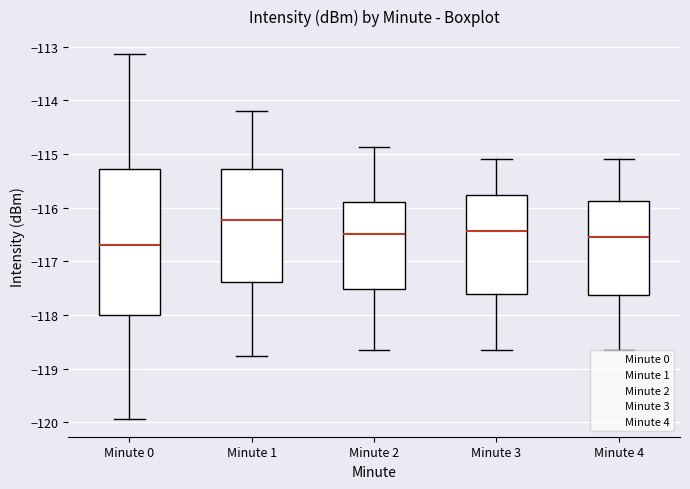

Reading left to right, read every box against the y-axis: the position of its median line, the range the box covers, and the ends of its whiskers. The values are not printed on the chart, so give them approximately, as read against the axis.

Minute 0: median -116.7, box -118.0 to -115.3, whiskers -119.9 to -113.1
Minute 1: median -116.2, box -117.4 to -115.3, whiskers -118.8 to -114.2
Minute 2: median -116.5, box -117.5 to -115.9, whiskers -118.7 to -114.9
Minute 3: median -116.4, box -117.6 to -115.8, whiskers -118.7 to -115.1
Minute 4: median -116.5, box -117.6 to -115.9, whiskers -118.7 to -115.1